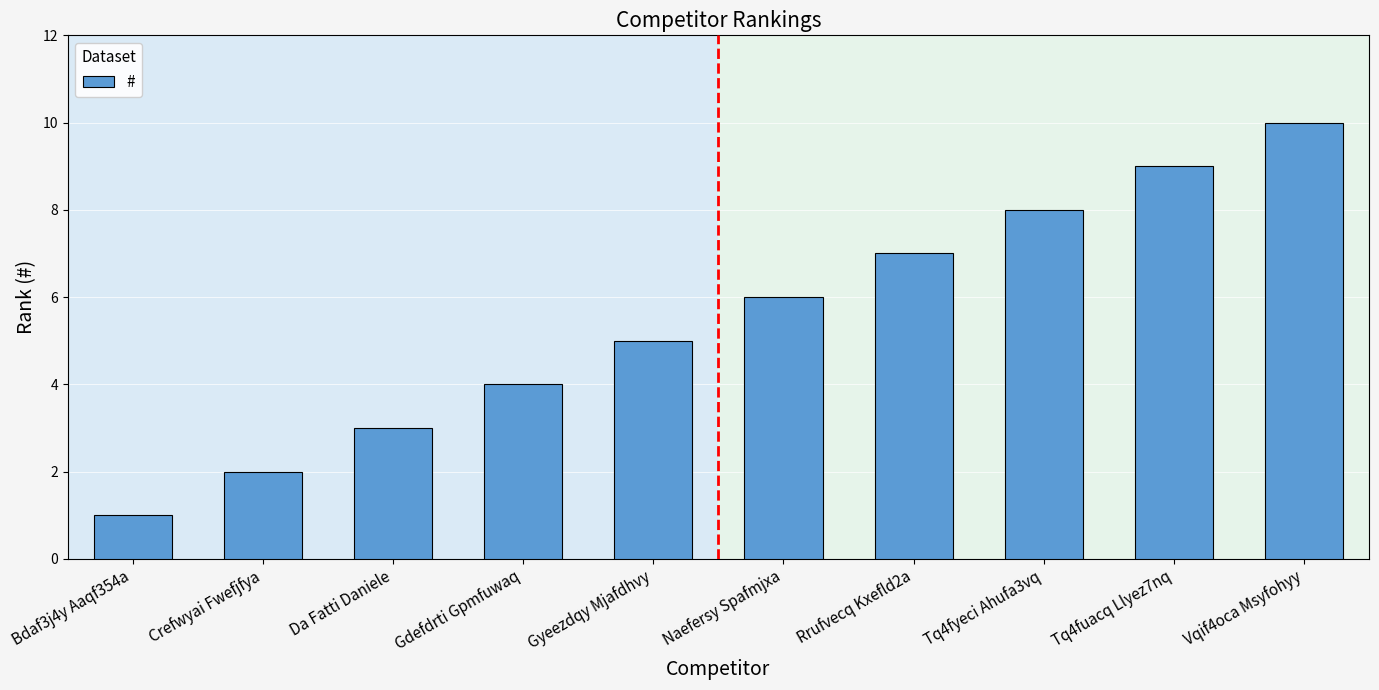

Which category has the lowest value across all series?

Bdaf3j4y Aaqf354a